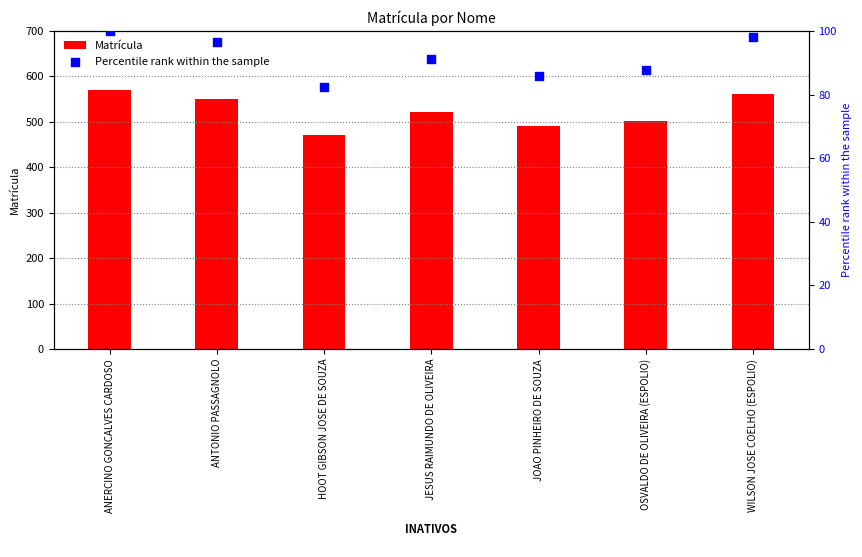

Which series has the largest total across all categories?

Matrícula